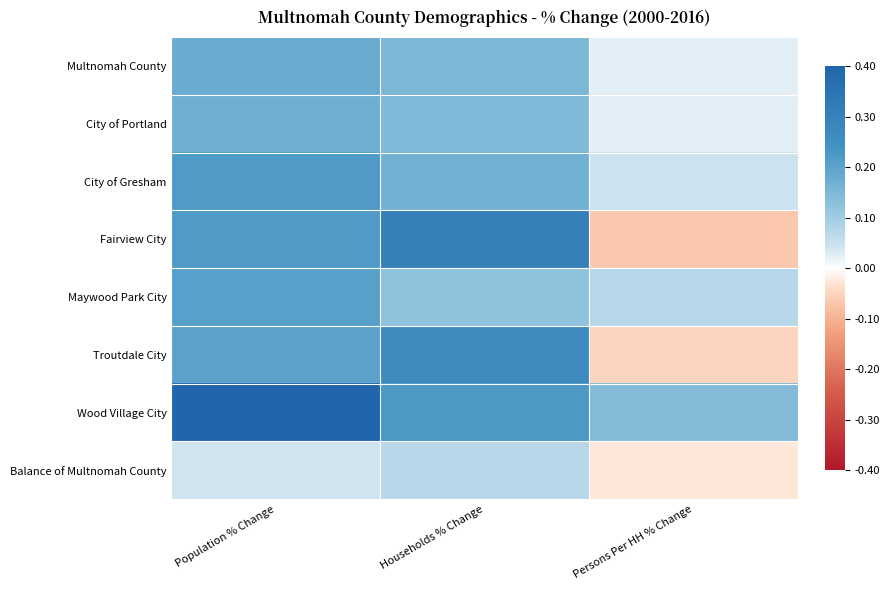

Which series has the largest total across all categories?

Wood Village City